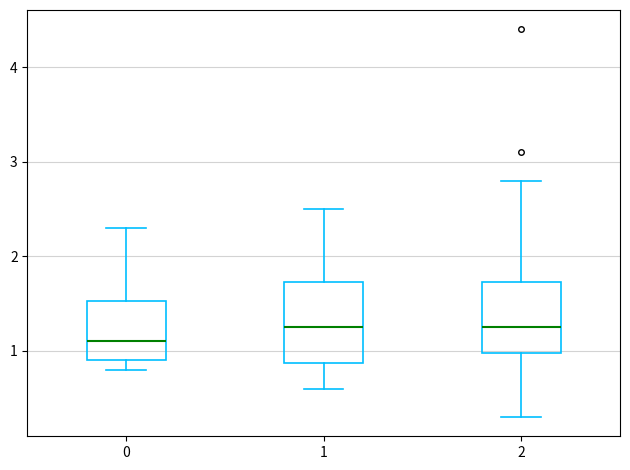

Where does the median line of the box at x = 0 sit on the y-axis? The values are not printed on the chart, so give them approximately, as read against the axis.

1.1